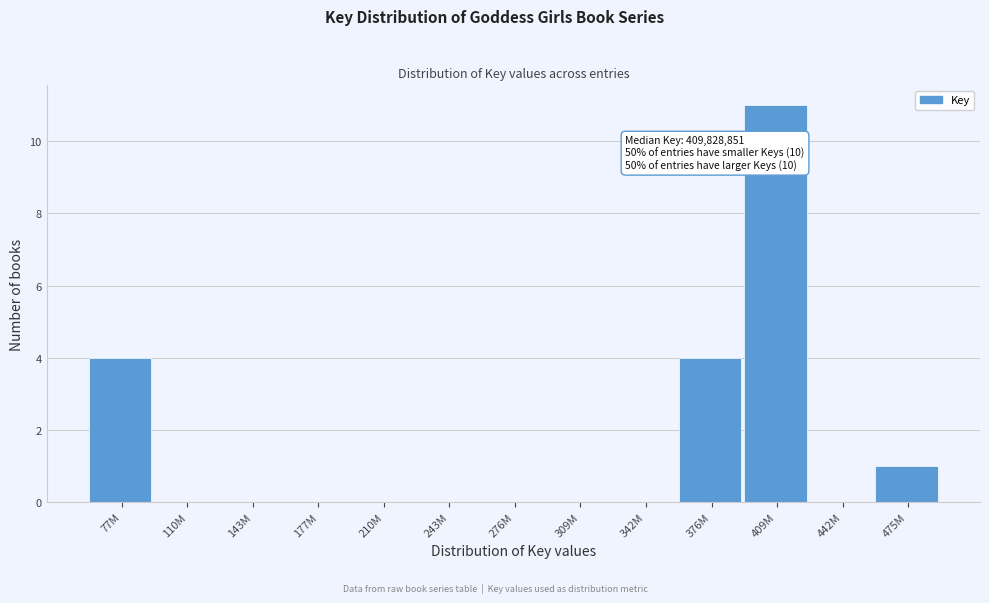

Reading left to right, list all the values displayed in this chart.

77M=4	110M=0	143M=0	177M=0	210M=0	243M=0	276M=0	309M=0	342M=0	376M=4	409M=11	442M=0	475M=1